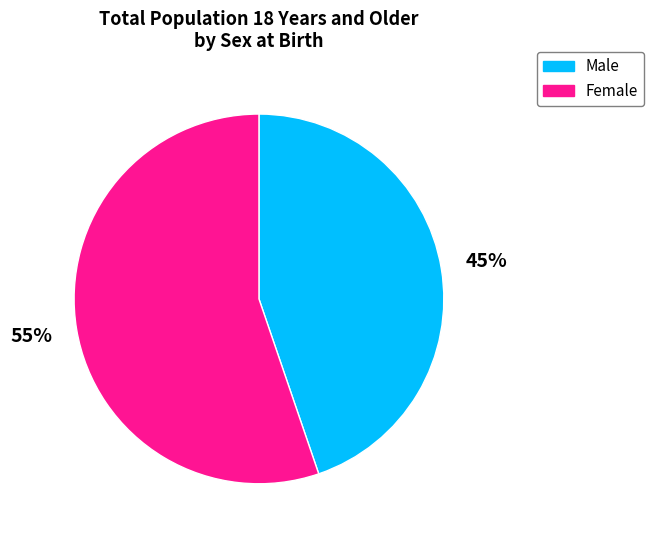

Which category has the biggest portion of the pie?

Female